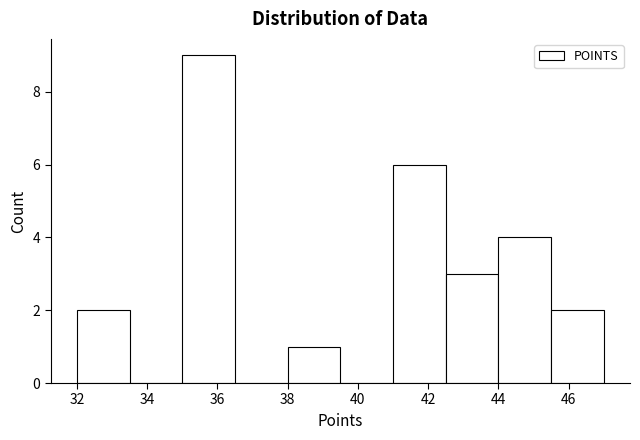

How tall is the bar that spans 44.0 to 45.5 on the x-axis? Neither the bar edges nor the heights are printed on the chart, so give them approximately, as read against the axes.

4